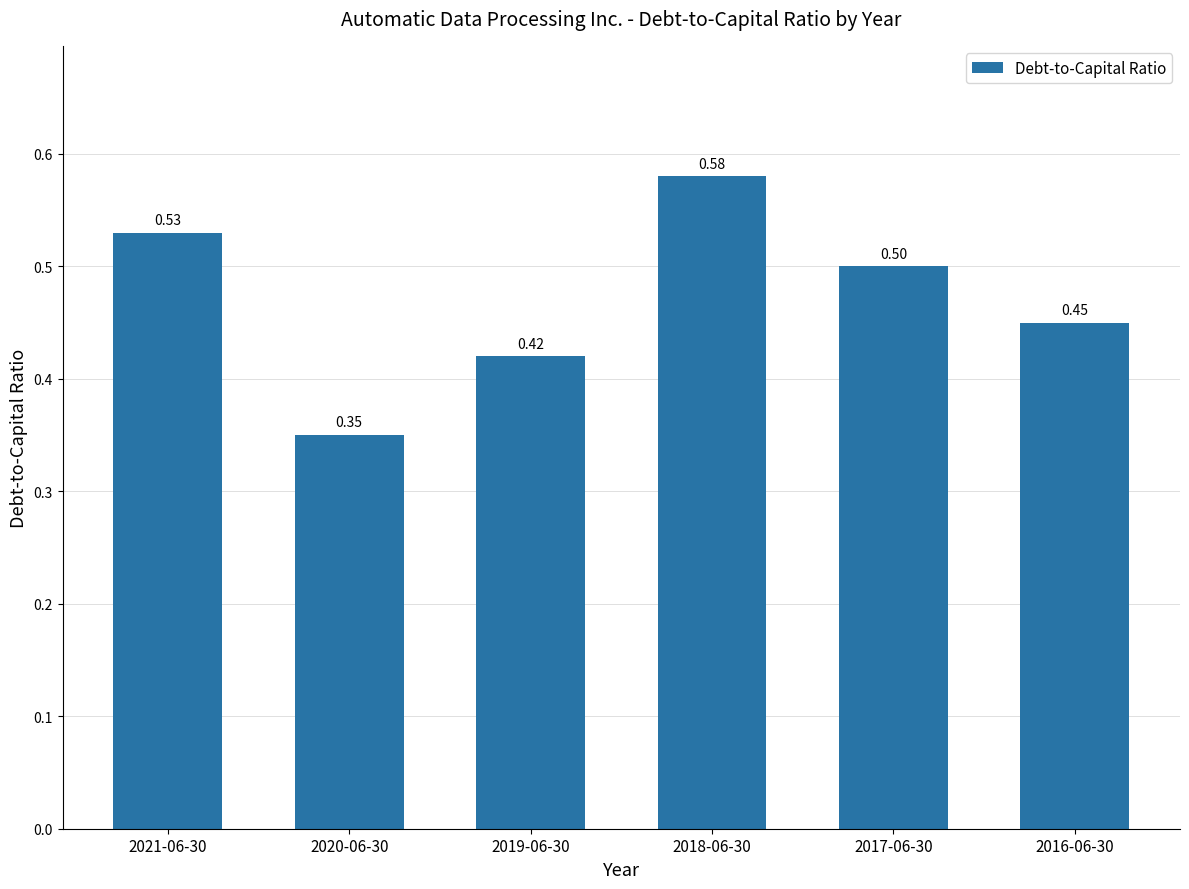

How many bars are there in total?

6